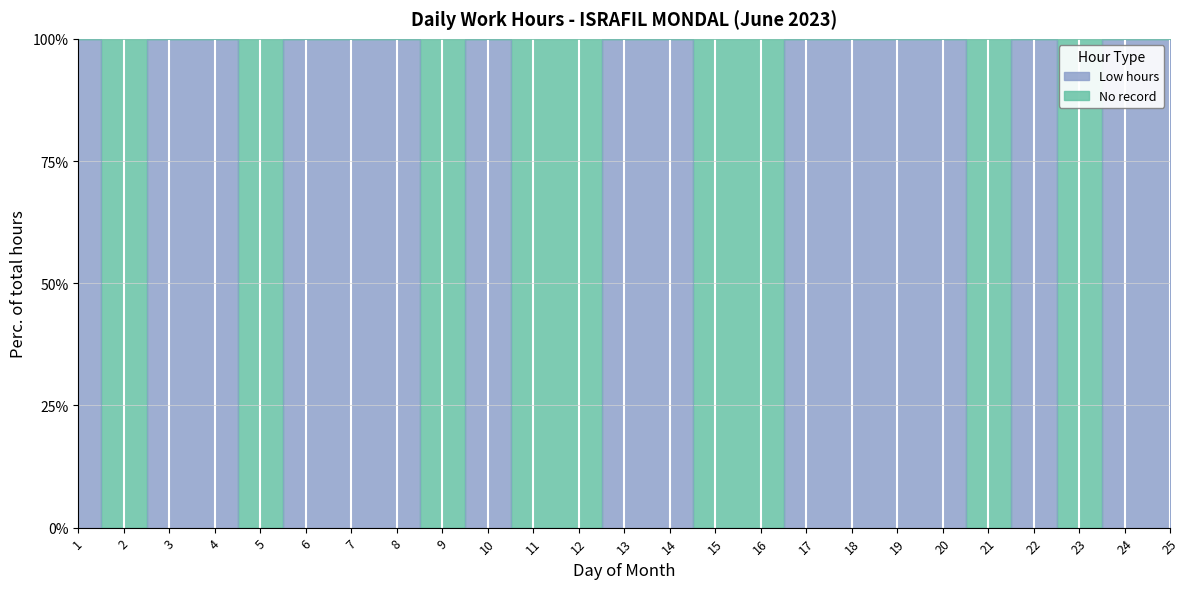

Is it true that the value at 1 is 100?

True